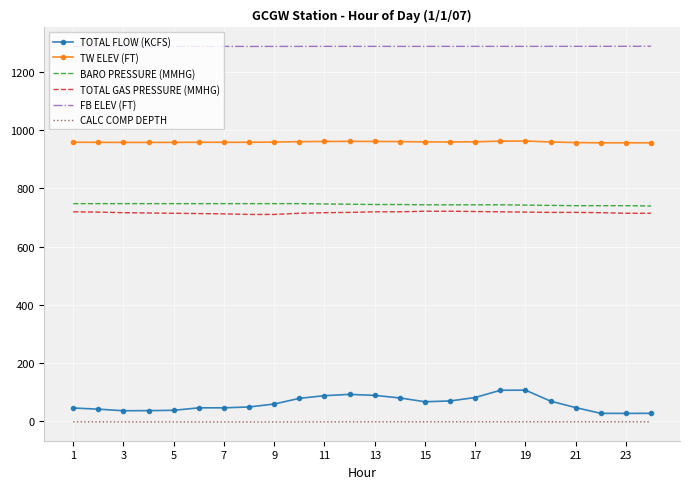

What are all the series names shown in the legend?

TOTAL FLOW (KCFS), TW ELEV (FT), BARO PRESSURE (MMHG), TOTAL GAS PRESSURE (MMHG), FB ELEV (FT), CALC COMP DEPTH